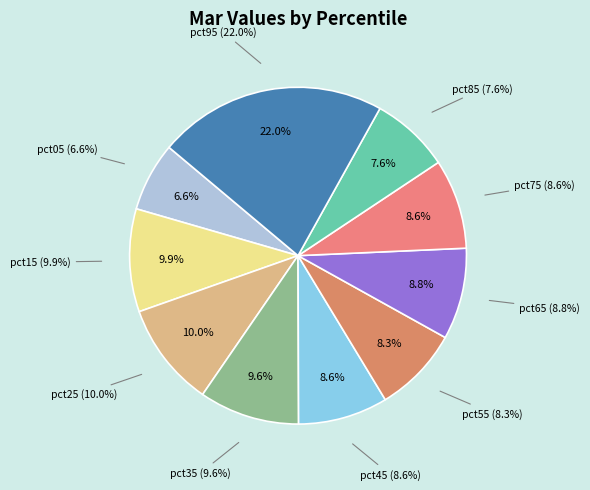

What percentage is the pct45 slice, to the nearest percent?

9%